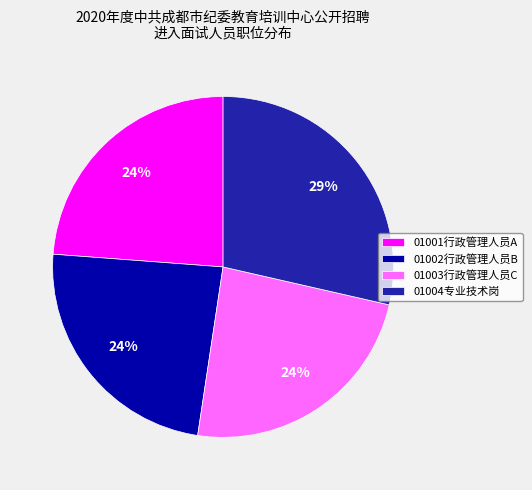

Between 01003行政管理人员C and 01004专业技术岗, which is larger?

01004专业技术岗